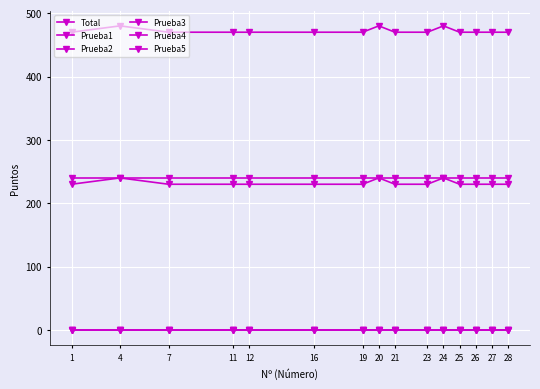

Does the chart have visible grid lines?

Yes